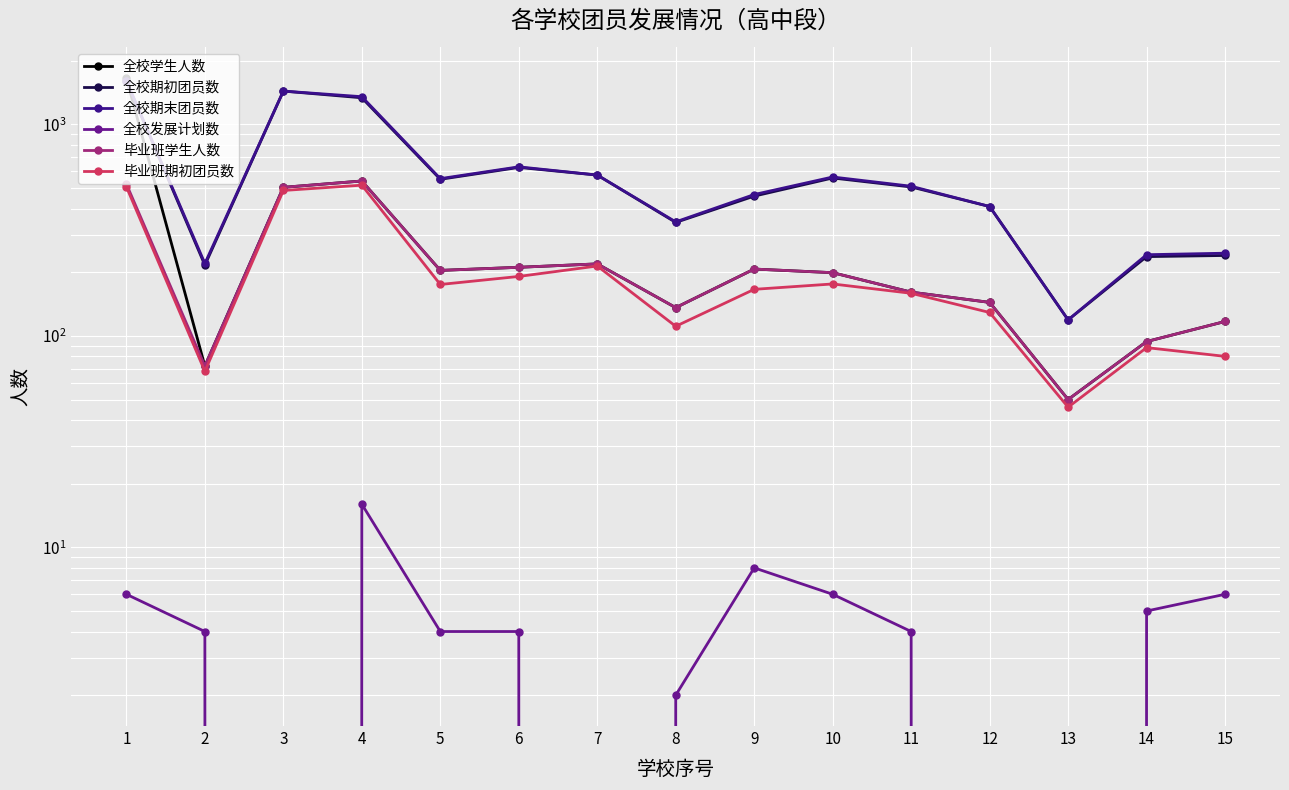

True or false: 全校发展计划数 and 全校学生人数 intersect in this chart.

False